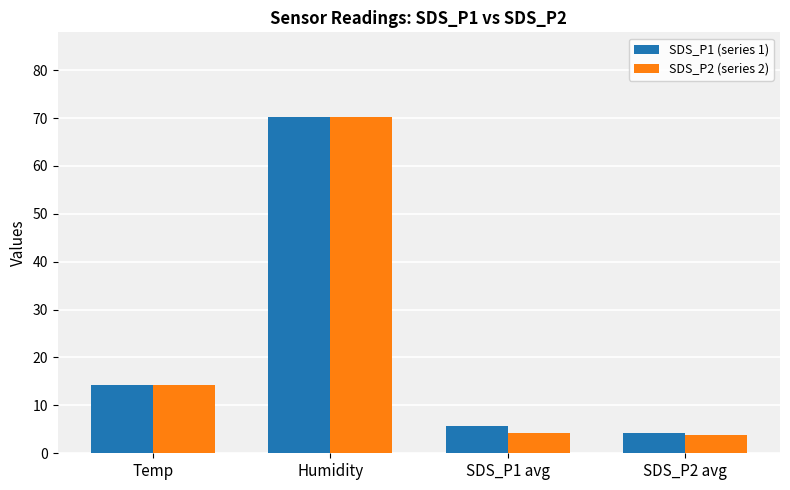

At SDS_P1 avg, list the series in order from largest to smallest.

SDS_P1 (series 1), SDS_P2 (series 2)